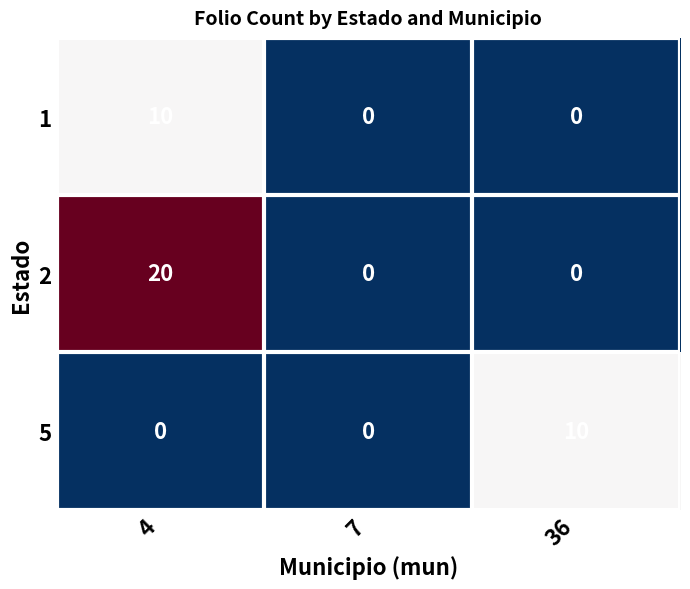

What is the greatest value displayed?

20